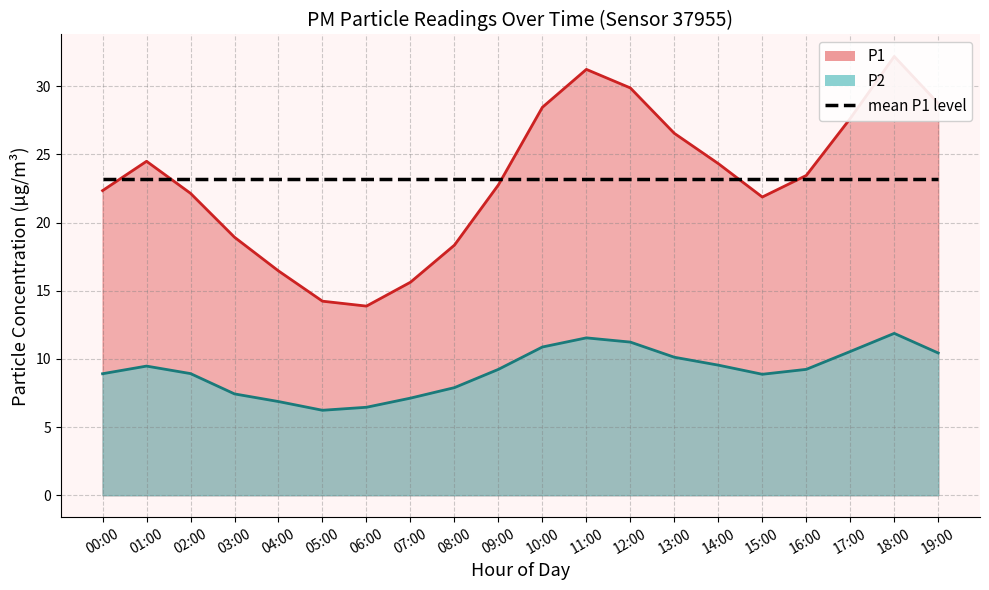

Does the chart display data point markers on the line(s)?

No